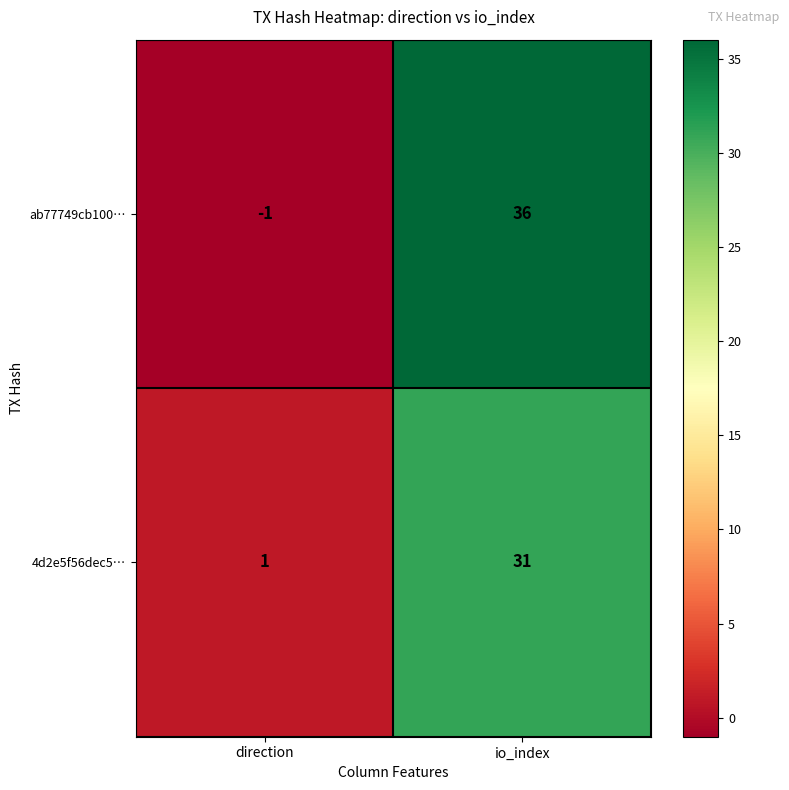

Rank the series by their maximum value, from lowest to highest.

4d2e5f56dec5…, ab77749cb100…